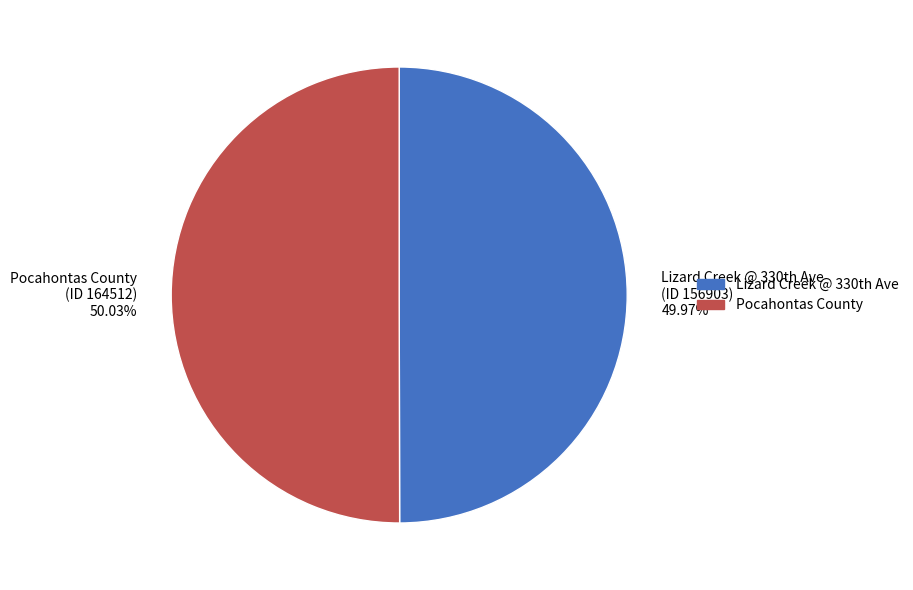

Does any single category account for the majority?

Yes